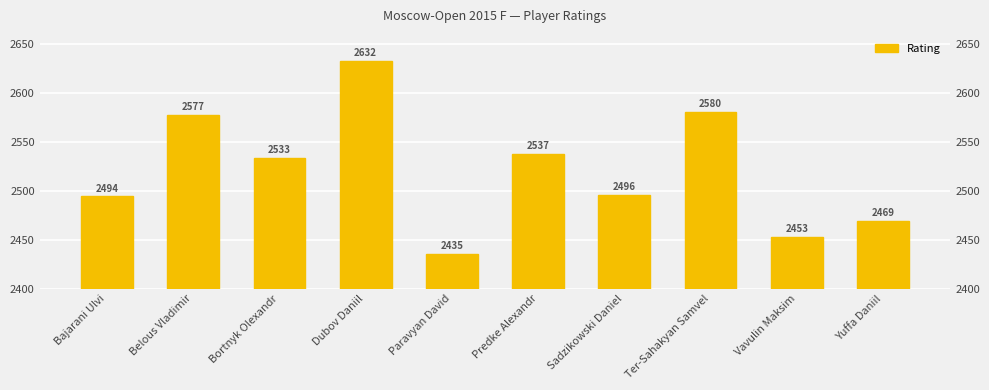

What is the label of the 6th bar from the left?

Predke Alexandr